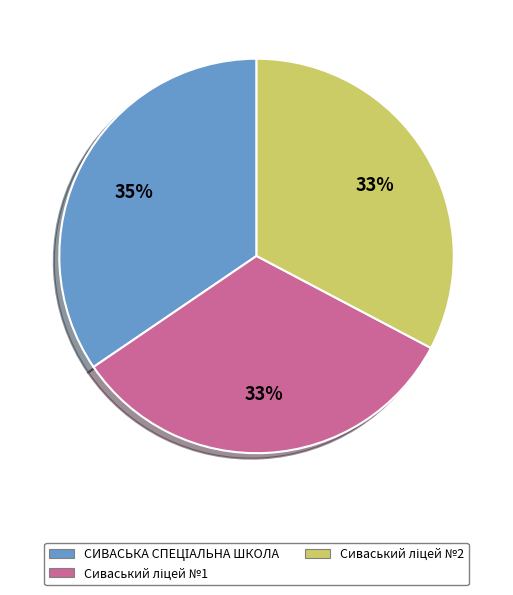

To the nearest percent, what is the average slice percentage?

33%